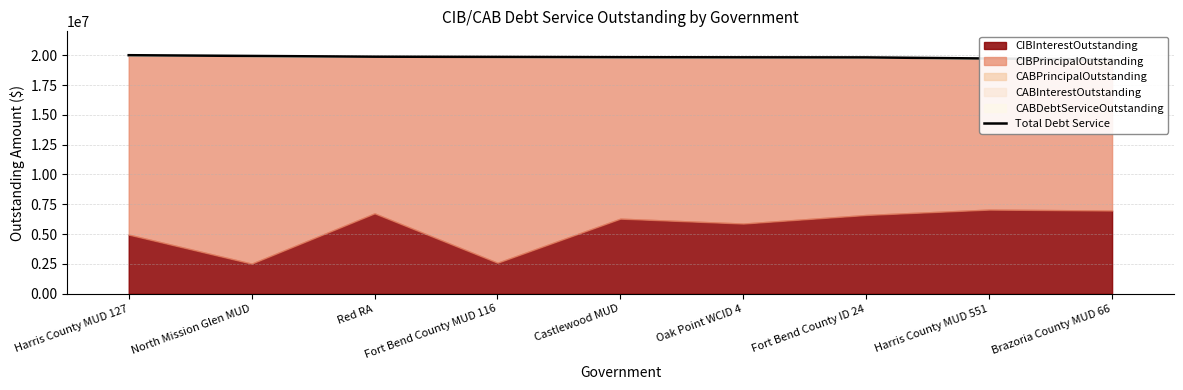

What is the smallest value displayed?

19641067.1